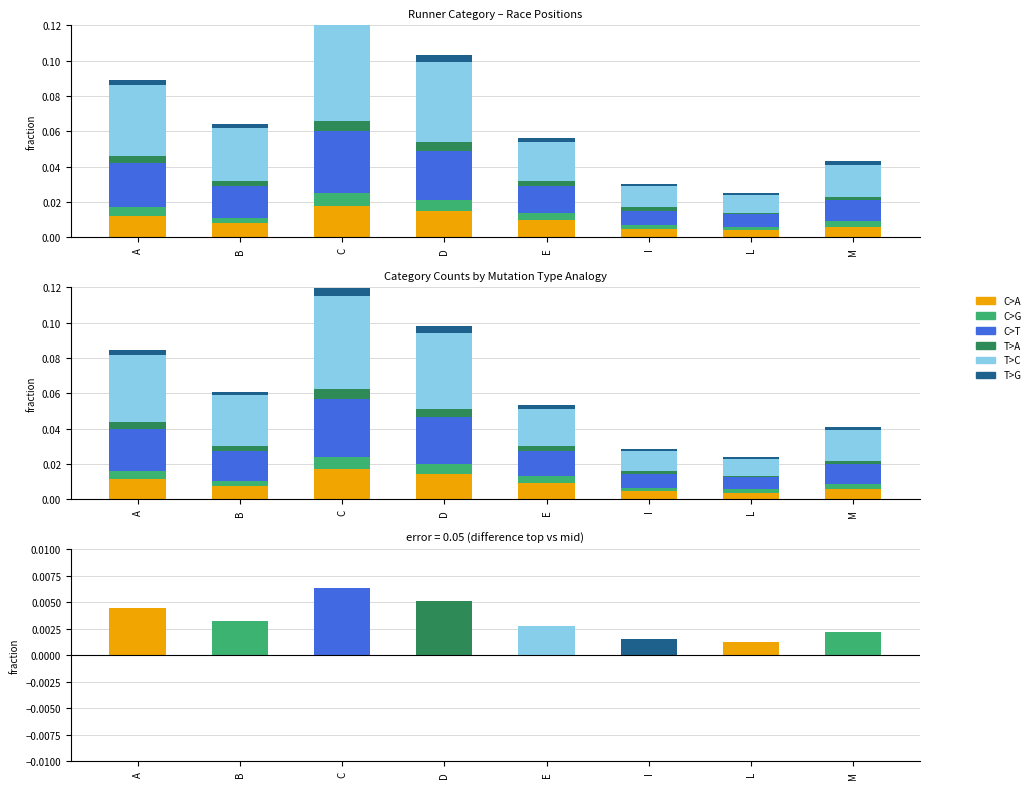

Which has a higher value, L or C?

C